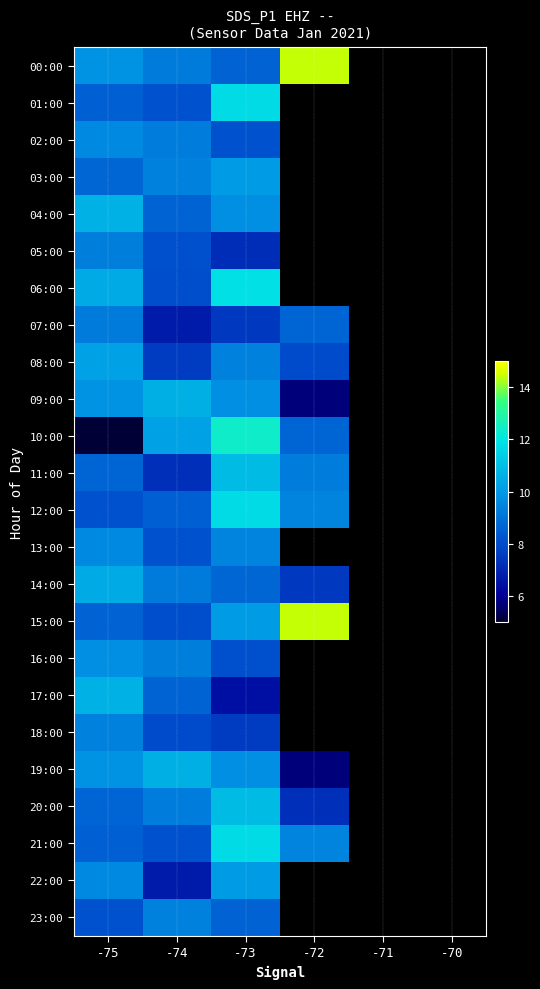

How many positive values does the 21:00 series have?

4